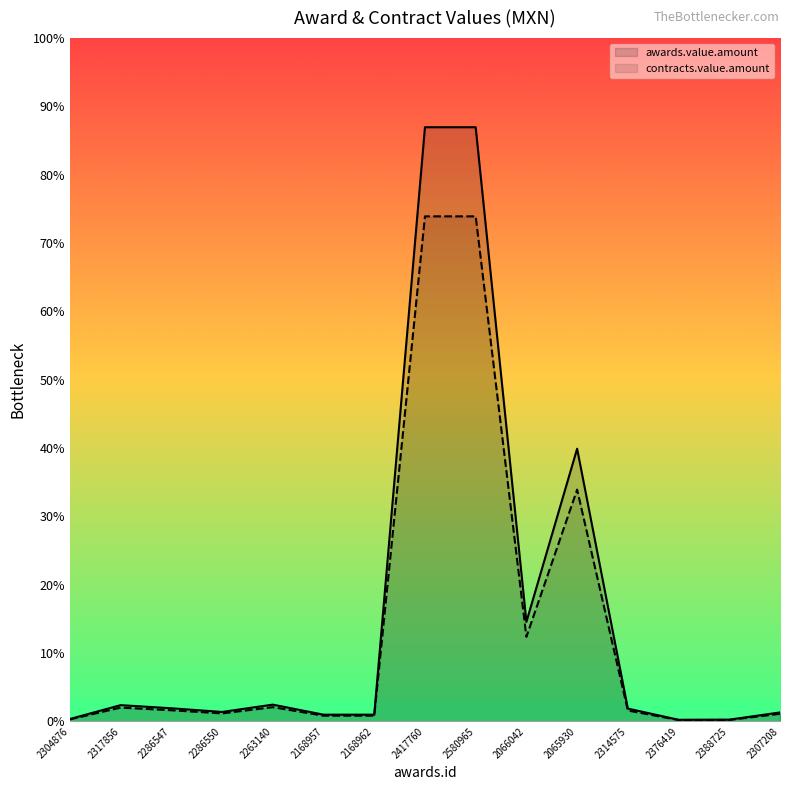

What is the maximum value for contracts.value.amount?

45900000.0